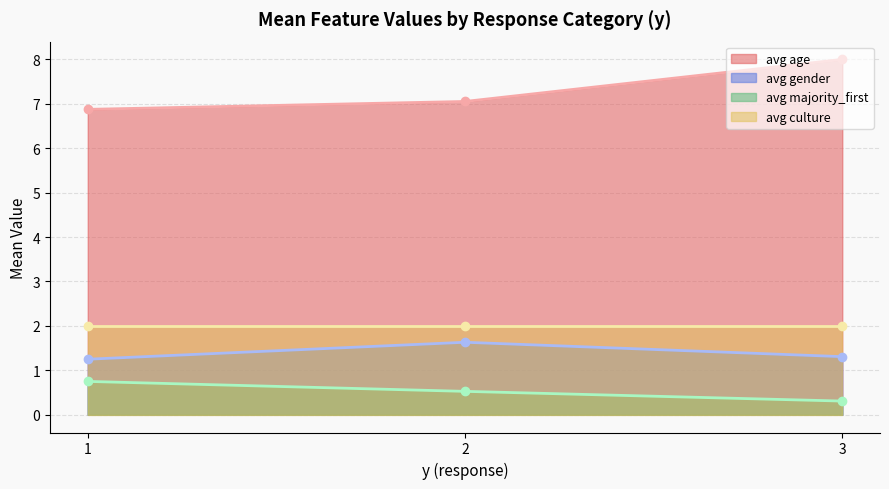

Which series has the widest spread of values?

avg_age